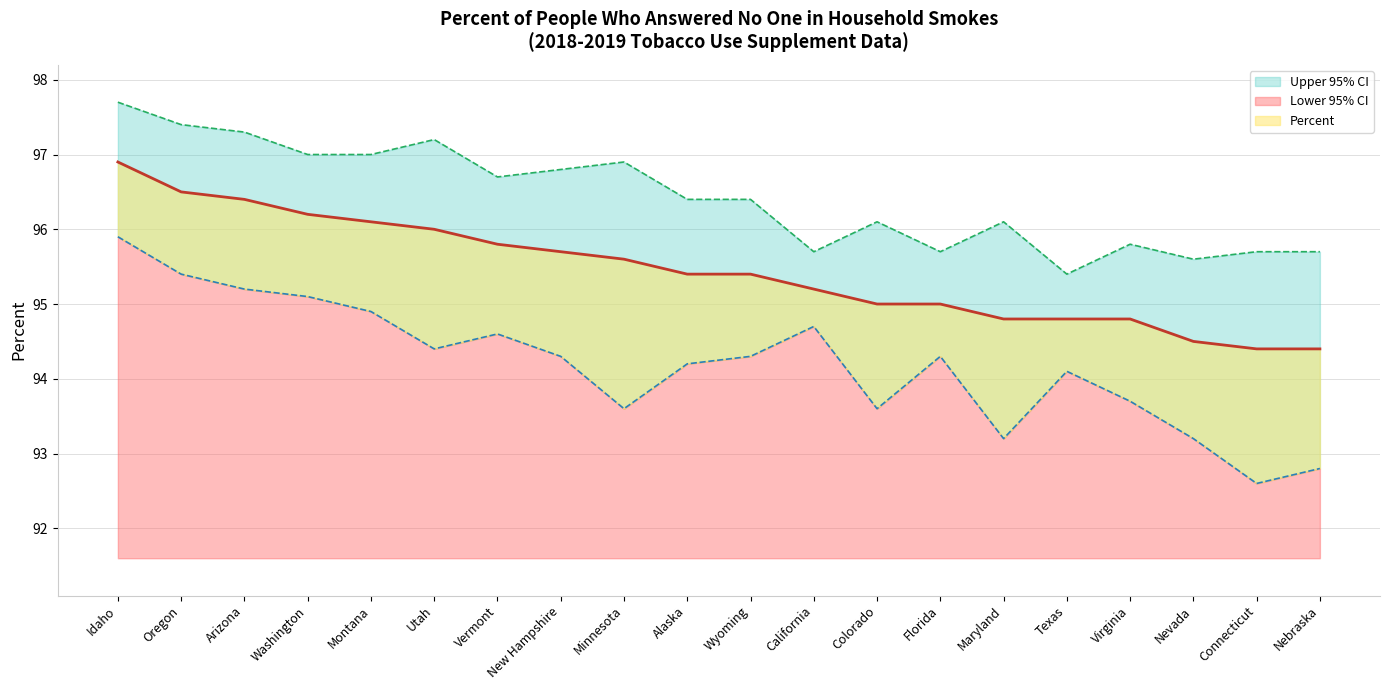

Which series changed the most between Minnesota and Colorado?

Upper 95% CI